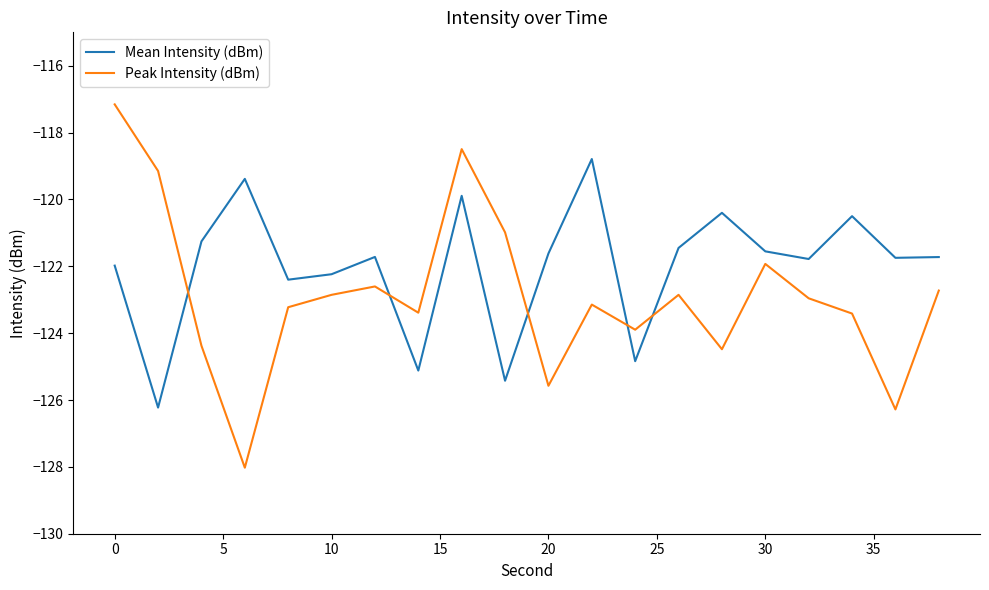

How many lines are shown in the chart?

2